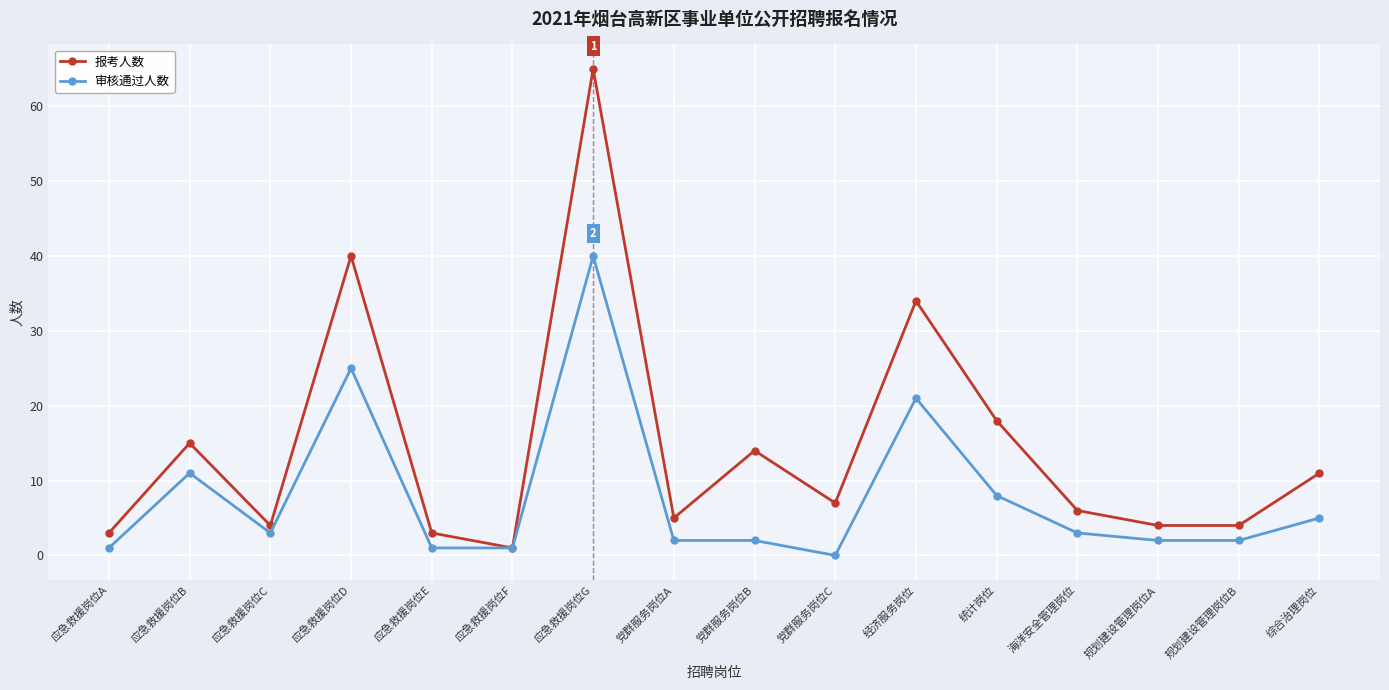

What are all the series names shown in the legend?

报考人数, 审核通过人数